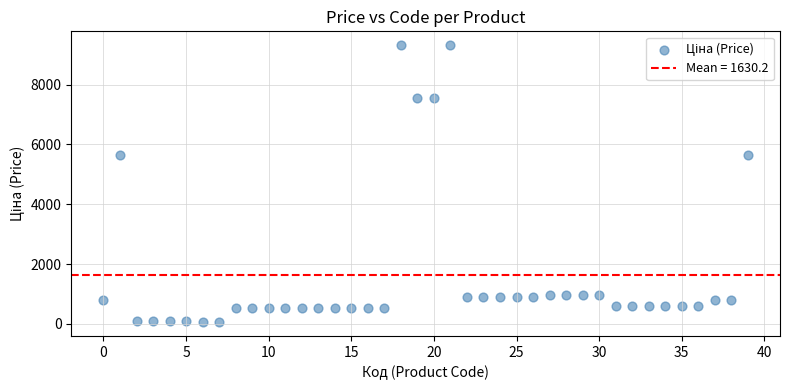

What is the range of Y values (max minus min)?

9264.7